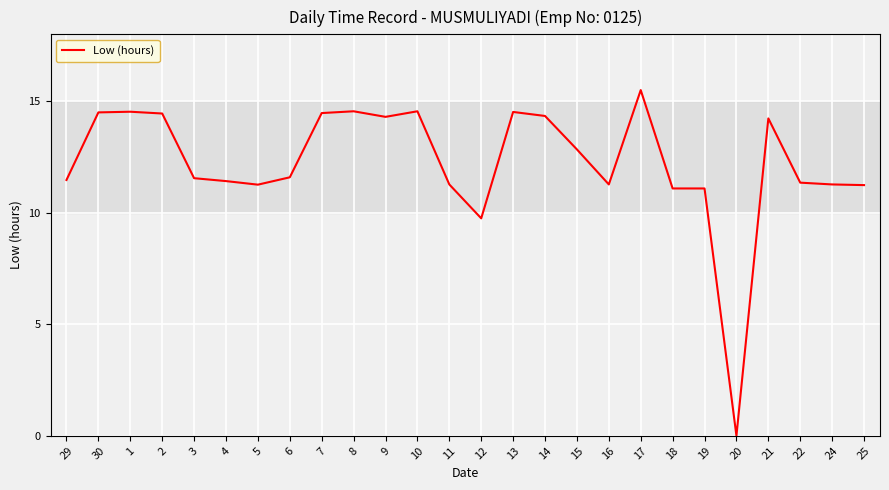

What is the difference between the maximum and minimum values?

15.5